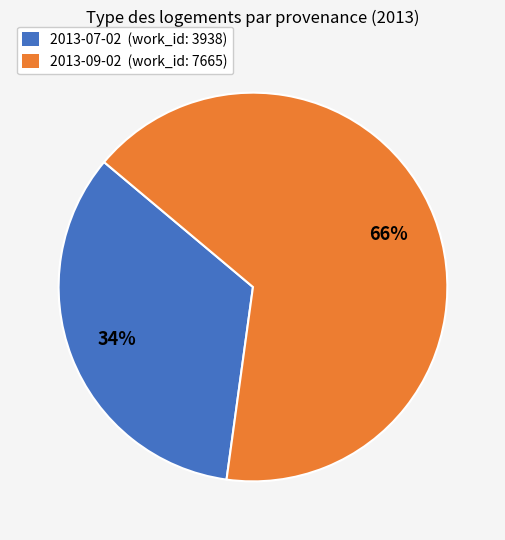

Does any single category account for the majority?

Yes